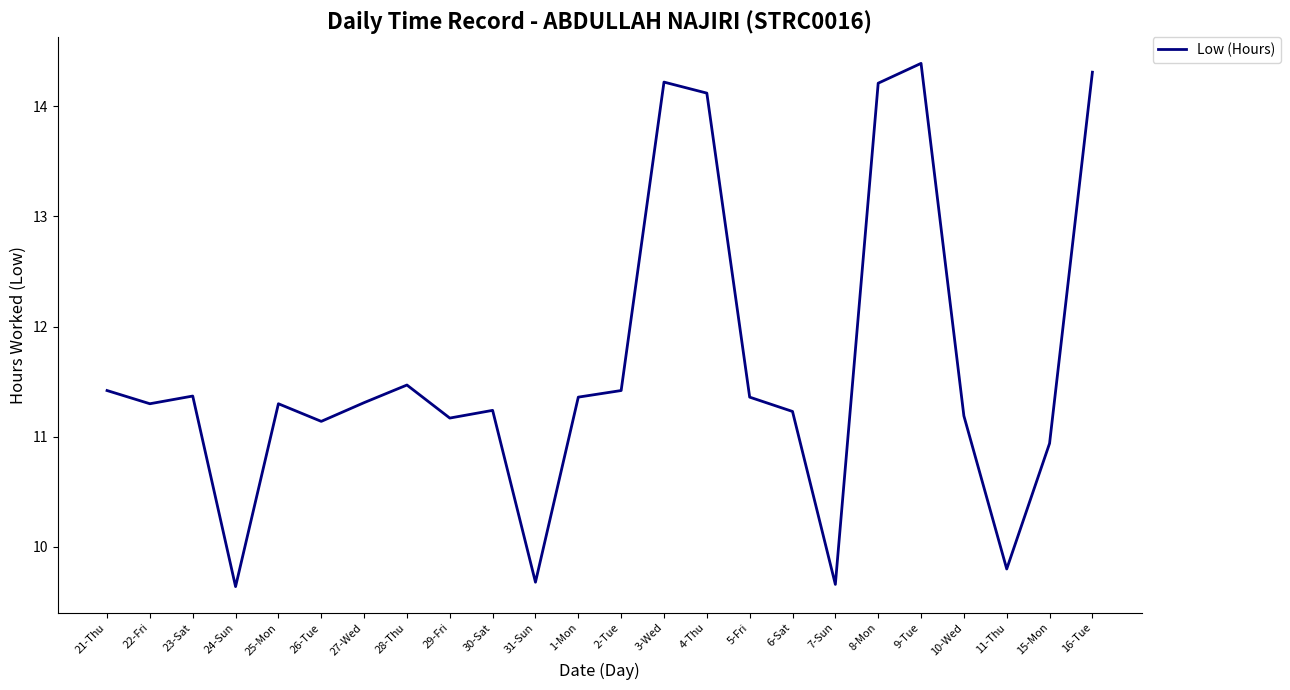

What is the change in value from 22-Fri to 26-Tue?

-0.2